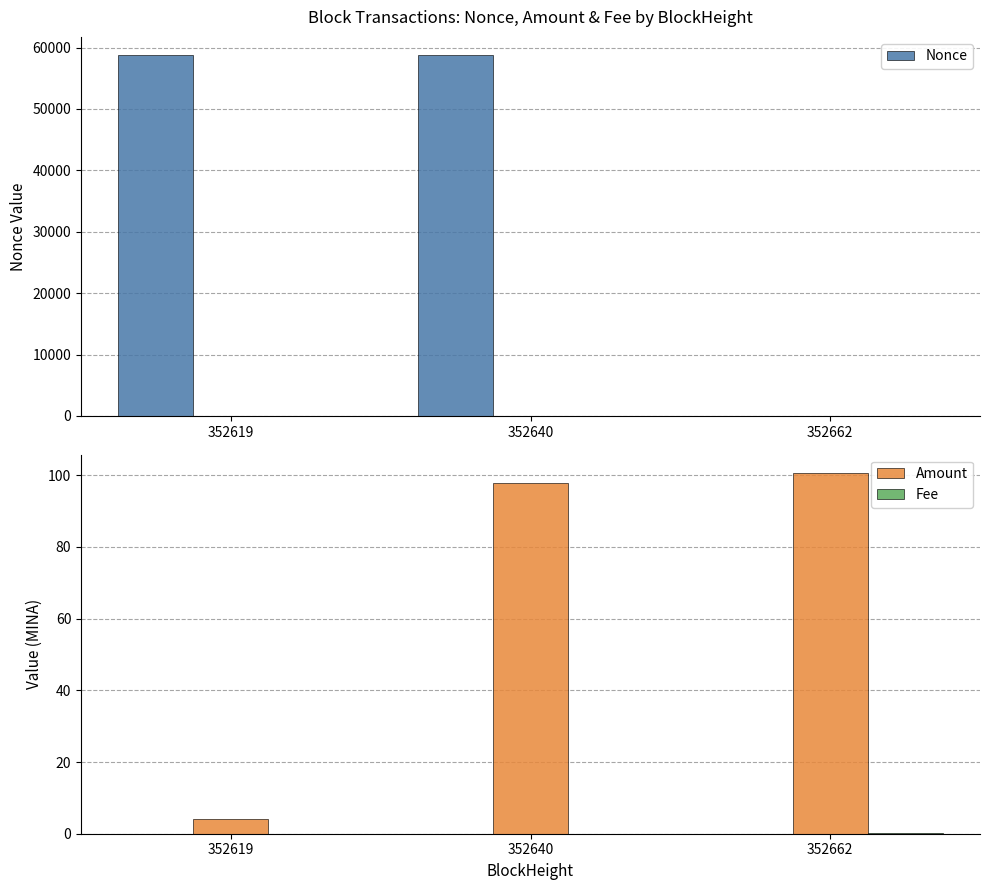

How many values in the Nonce series exceed 58799?

1